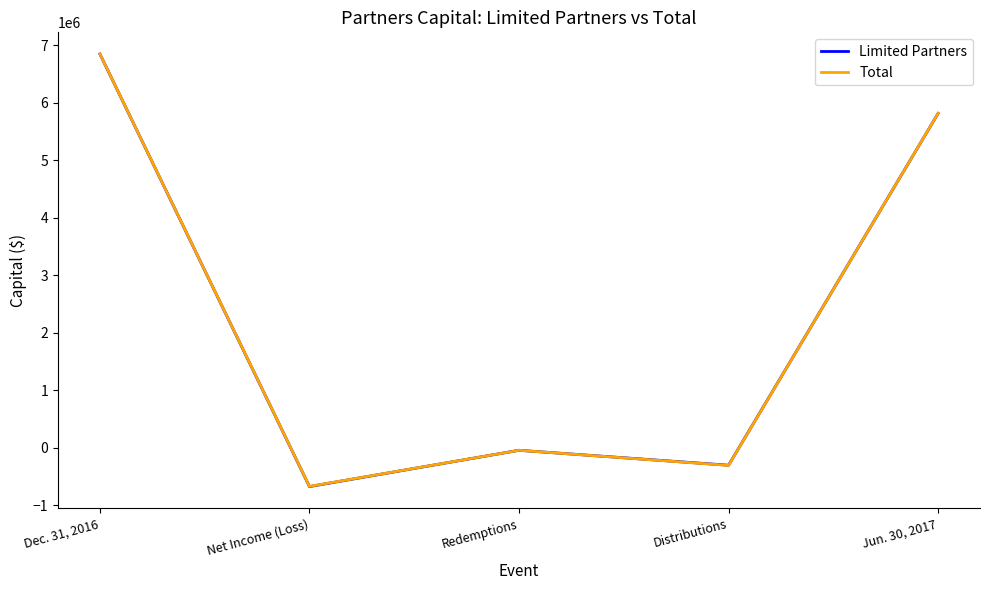

How many lines are shown in the chart?

2